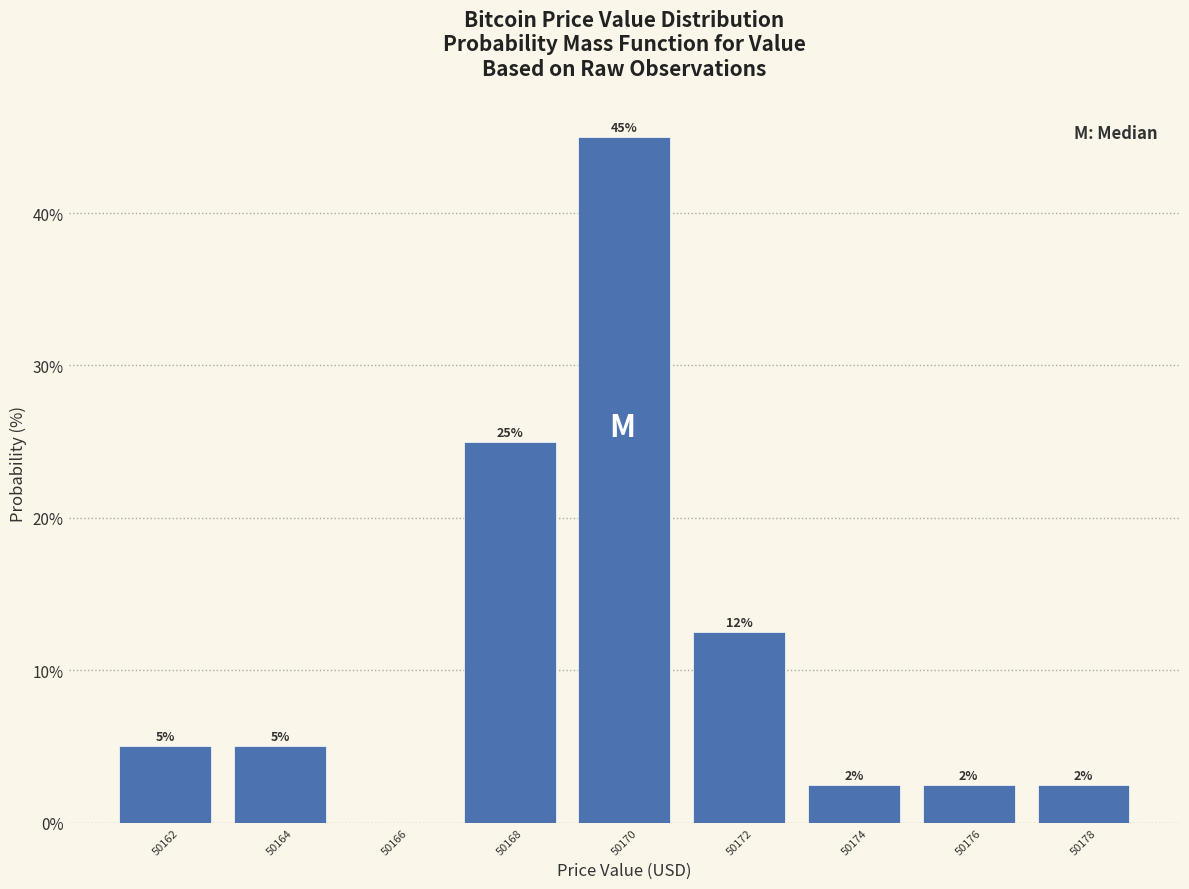

What is the maximum value shown in the chart?

45.0